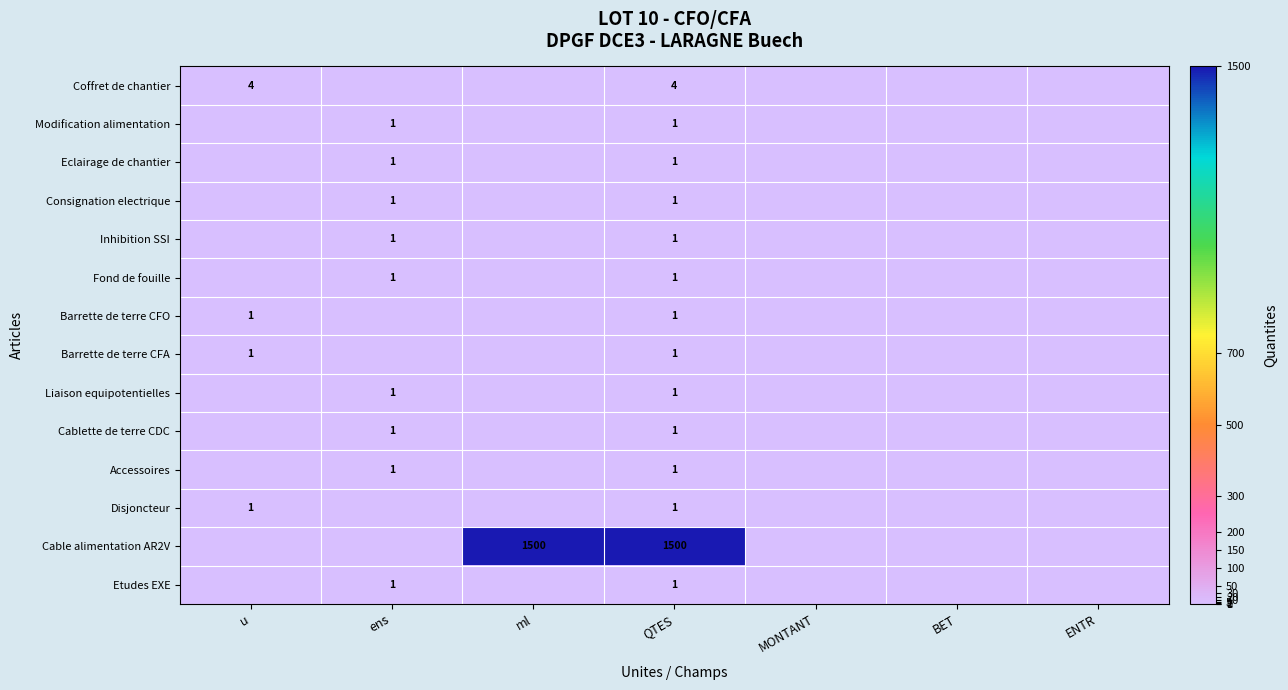

What is the total value across all series at QTES?

1516